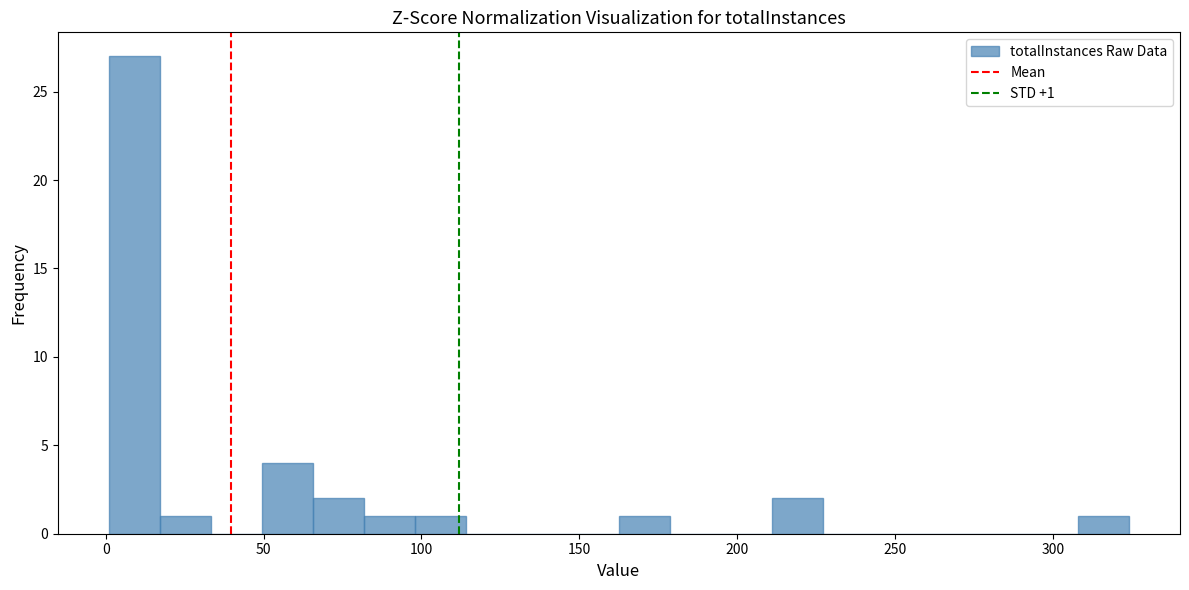

Around what value on the x-axis is the tallest bar? Give the approximate position of its centre, as read against the axis.

10